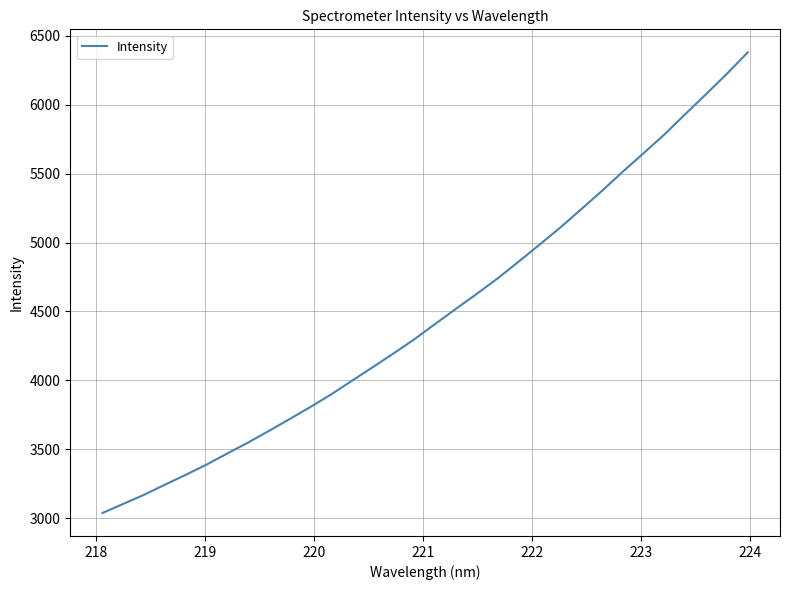

What is the difference between the maximum and minimum values?

3342.8